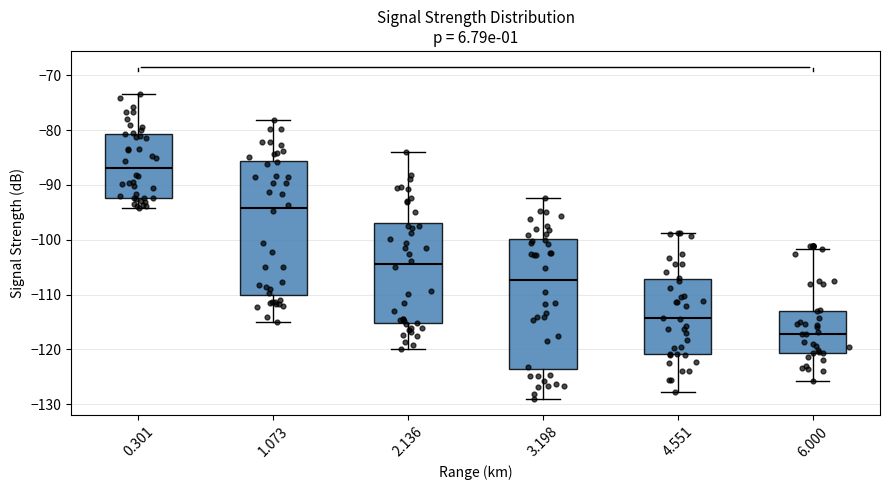

Reading left to right, transcribe this box plot: for each box, give where its median line is, the range the box spans, and where its two whiskers end, as read against the y-axis. The values are not printed on the chart, so give them approximately, as read against the axis.

0.301: median -87, box -92 to -81, whiskers -94 to -73
1.073: median -94, box -110 to -86, whiskers -115 to -78
2.136: median -104, box -115 to -97, whiskers -120 to -84
3.198: median -107, box -124 to -100, whiskers -129 to -92
4.551: median -114, box -121 to -107, whiskers -128 to -99
6.000: median -117, box -121 to -113, whiskers -126 to -102